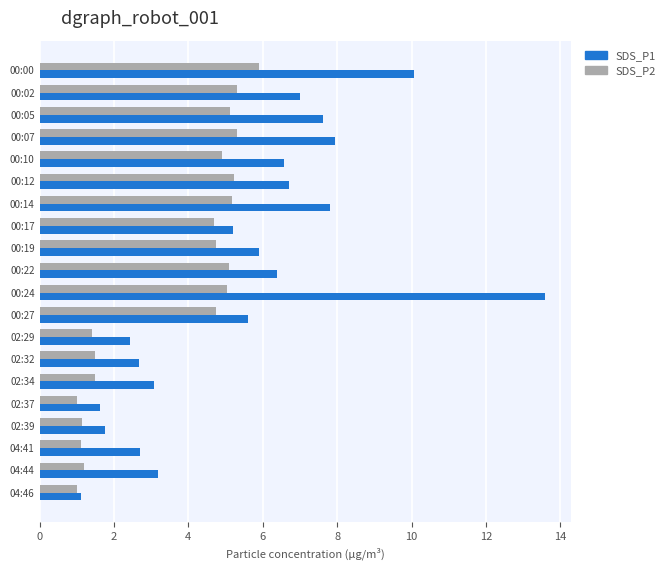

Which series has the widest spread of values?

SDS_P1